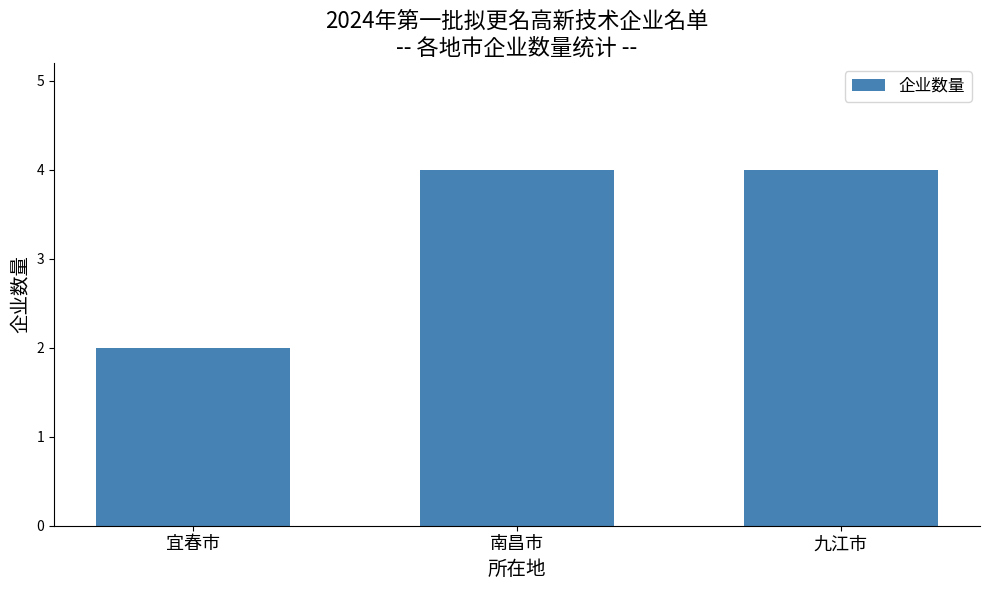

Is it true that the value at 南昌市 is 4?

True